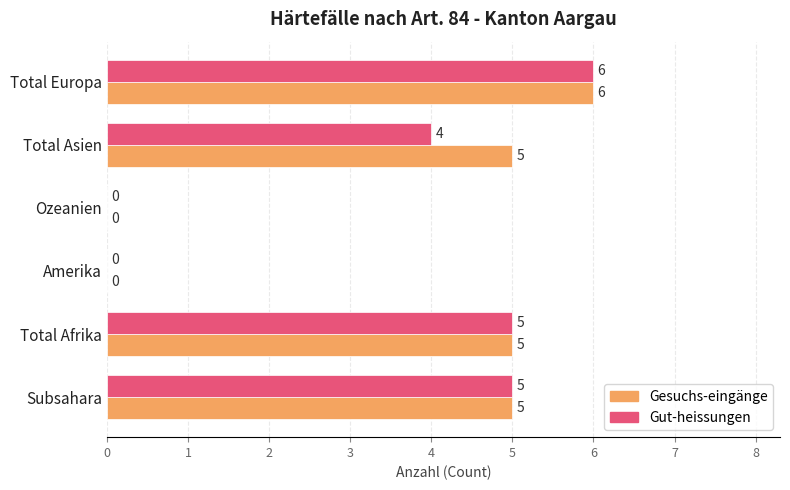

At which label does Gesuchs-eingänge reach its peak?

Total Europa